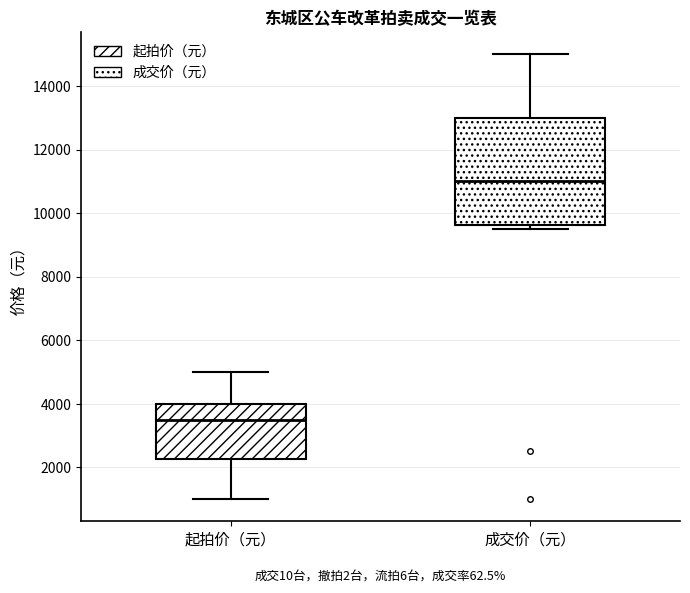

Reading left to right, read every box against the y-axis: the position of its median line, the range the box covers, and the ends of its whiskers. The values are not printed on the chart, so give them approximately, as read against the axis.

起拍价（元）: median 3600, box 2200 to 4000, whiskers 1000 to 5000
成交价（元）: median 11000, box 9600 to 13000, whiskers 9600 (just below the box's lower edge) to 15000